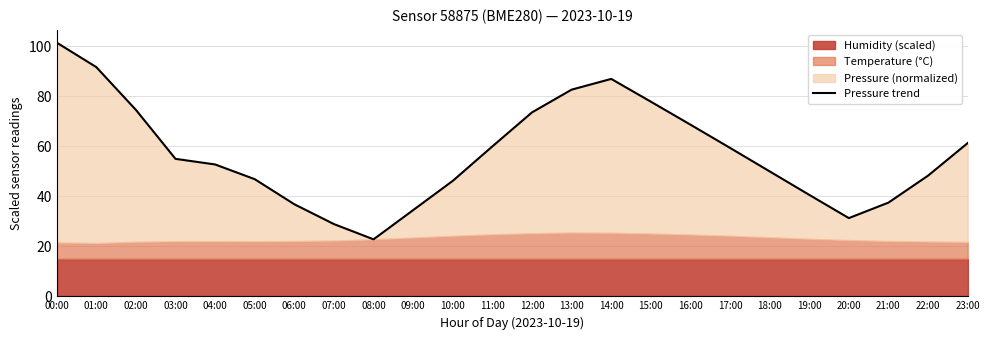

What is the label of the 16th point from the left?

15:00